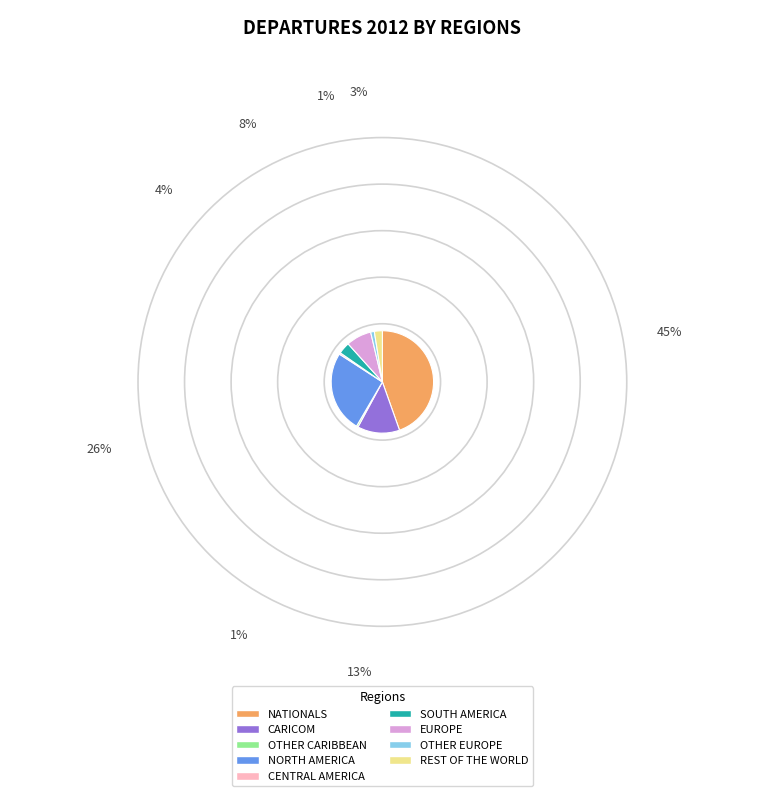

Does OTHER EUROPE represent more than half of the total?

No